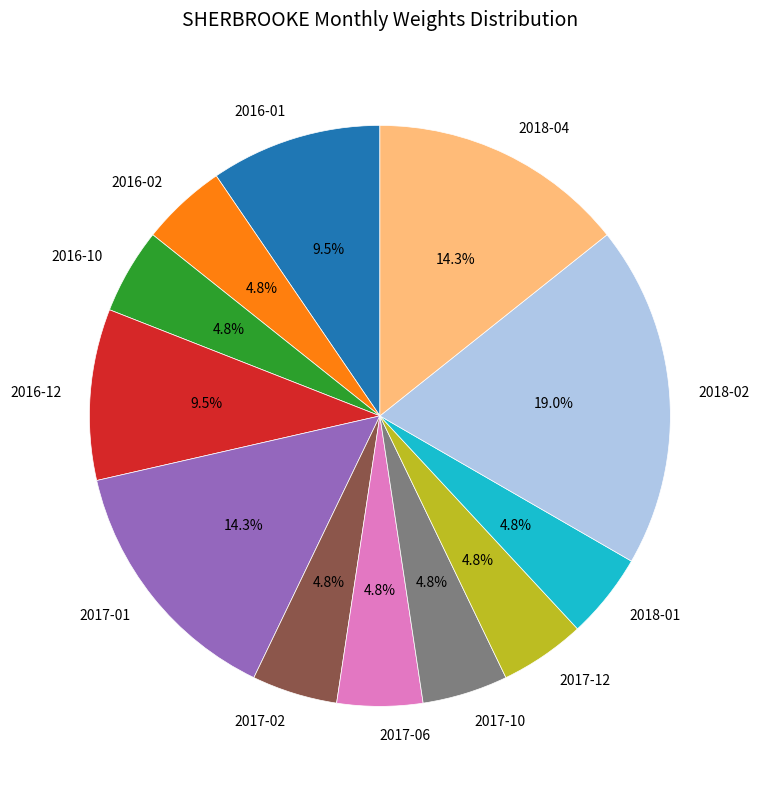

Which slice is the largest?

2018-02